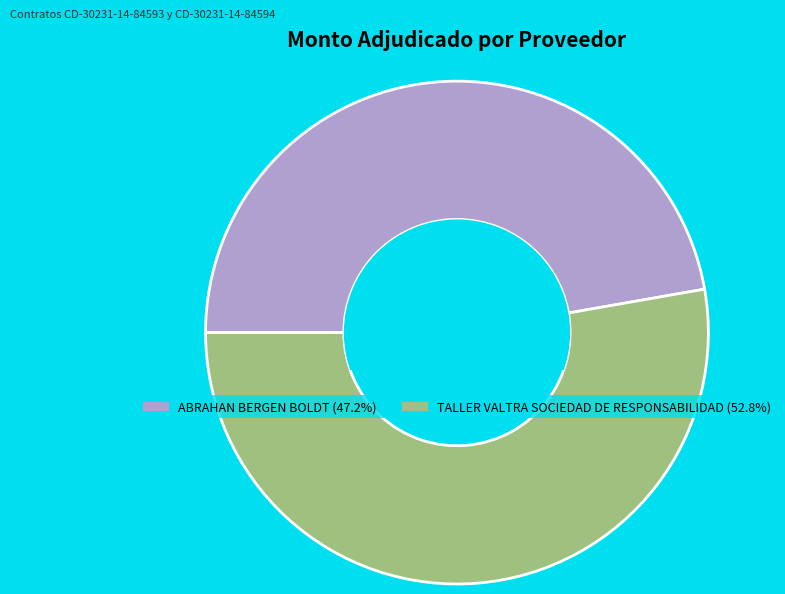

Is there any slice that represents more than half of the pie?

Yes